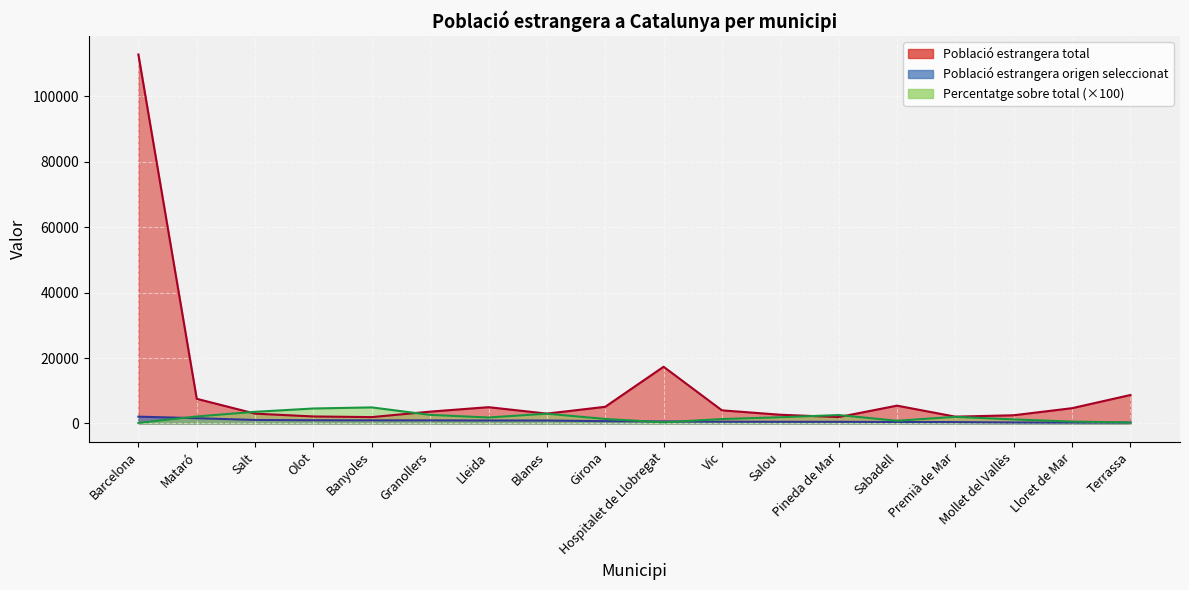

Which series has the largest total across all categories?

Població estrangera total